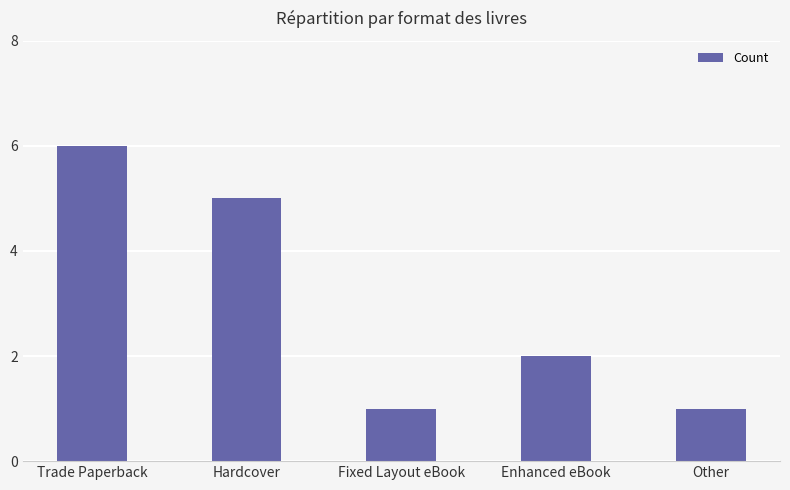

Does the chart contain any negative values?

No